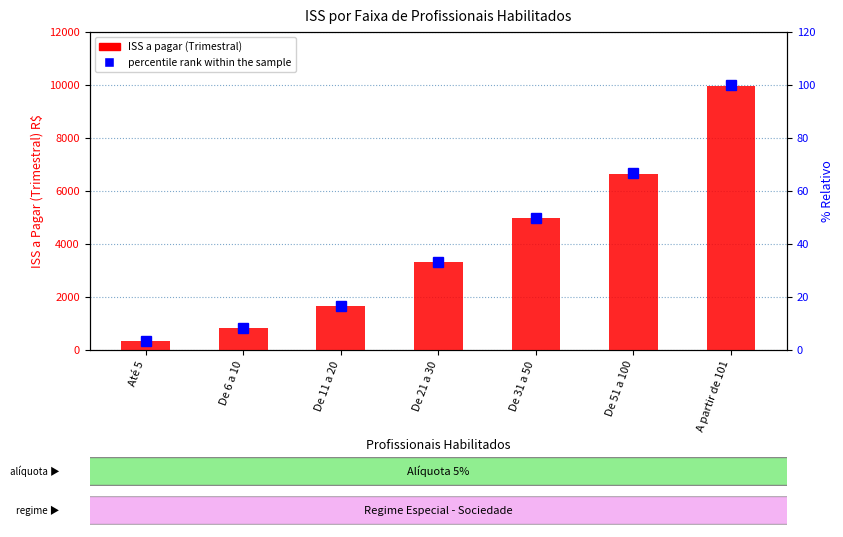

What is the label of the 1st bar from the left?

Até 5